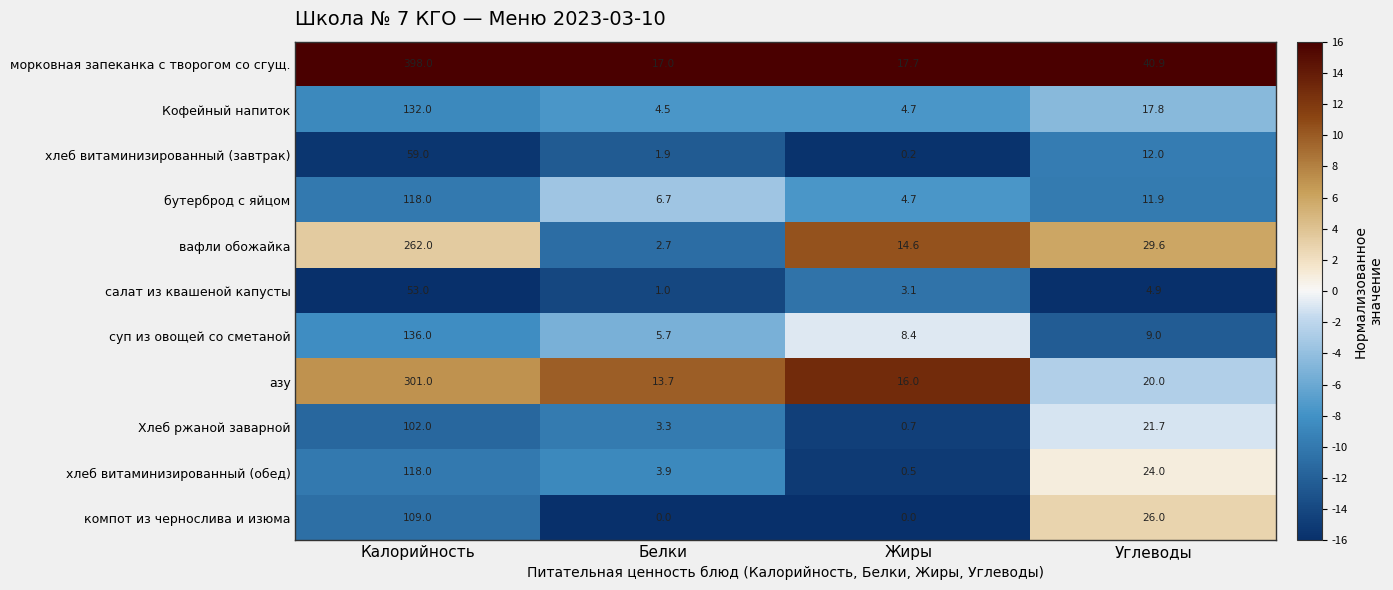

What is the difference between the highest and lowest values at Углеводы?

36.0